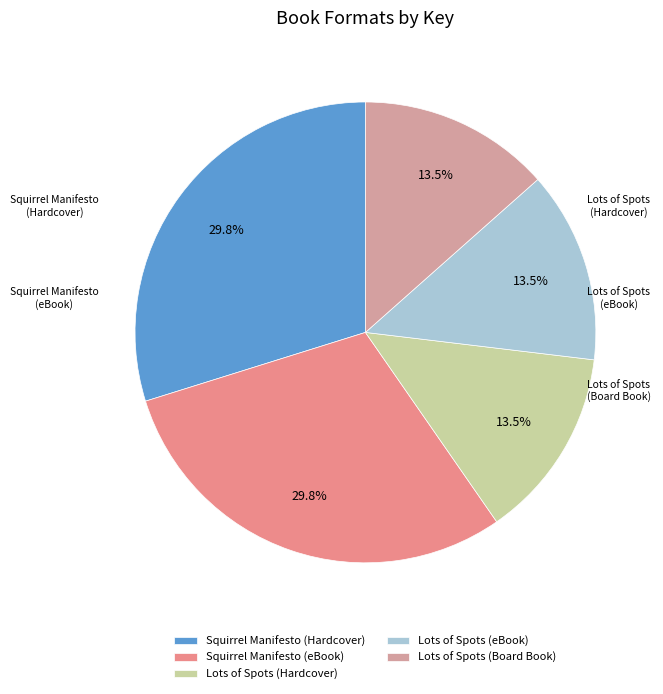

Does Lots of Spots (eBook) represent more than half of the total?

No